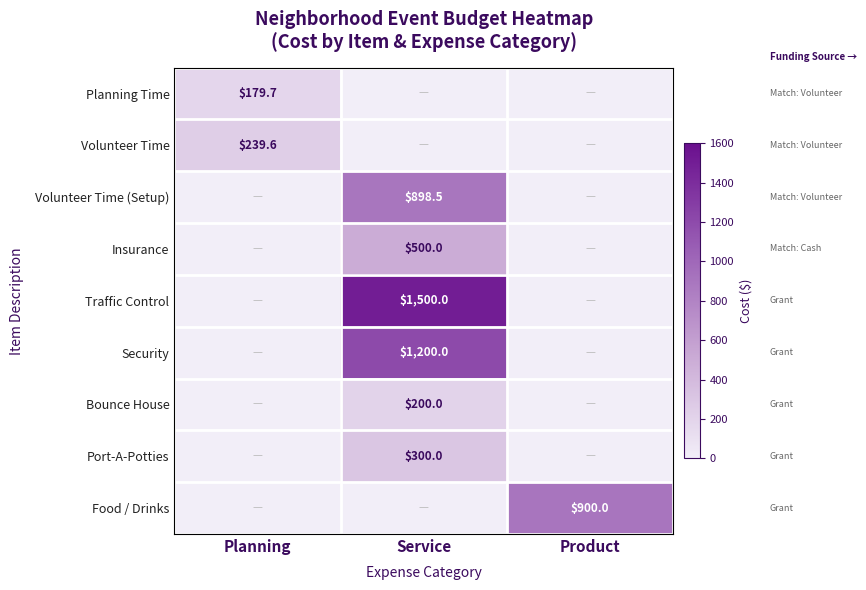

At which category is the sum across all series the highest?

Service